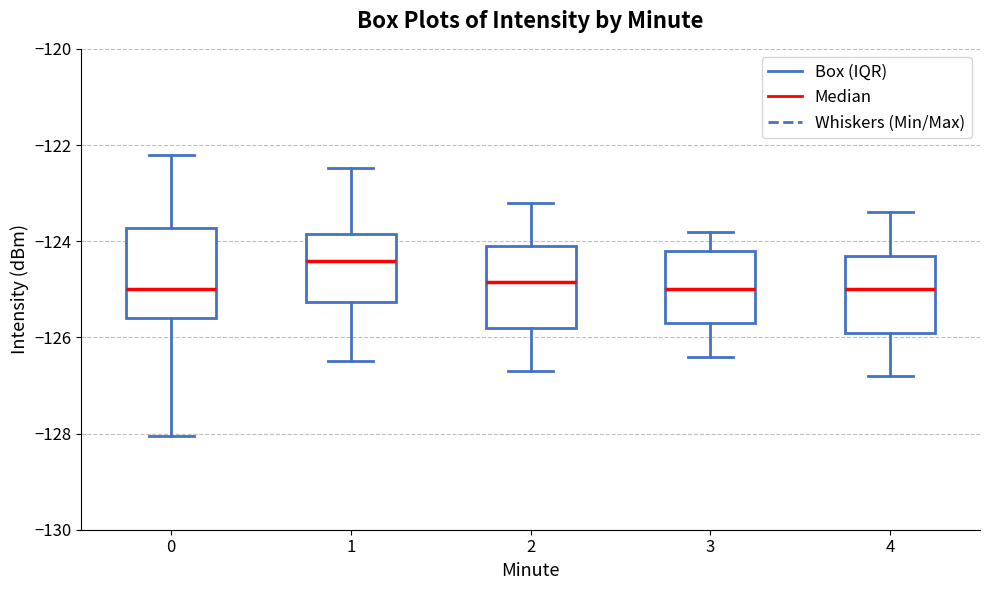

Reading left to right, read every box against the y-axis: the position of its median line, the range the box covers, and the ends of its whiskers. The values are not printed on the chart, so give them approximately, as read against the axis.

0: median -125.0, box -125.6 to -123.8, whiskers -128.0 to -122.2
1: median -124.4, box -125.2 to -123.8, whiskers -126.4 to -122.4
2: median -124.8, box -125.8 to -124.0, whiskers -126.6 to -123.2
3: median -125.0, box -125.6 to -124.2, whiskers -126.4 to -123.8
4: median -125.0, box -125.8 to -124.2, whiskers -126.8 to -123.4